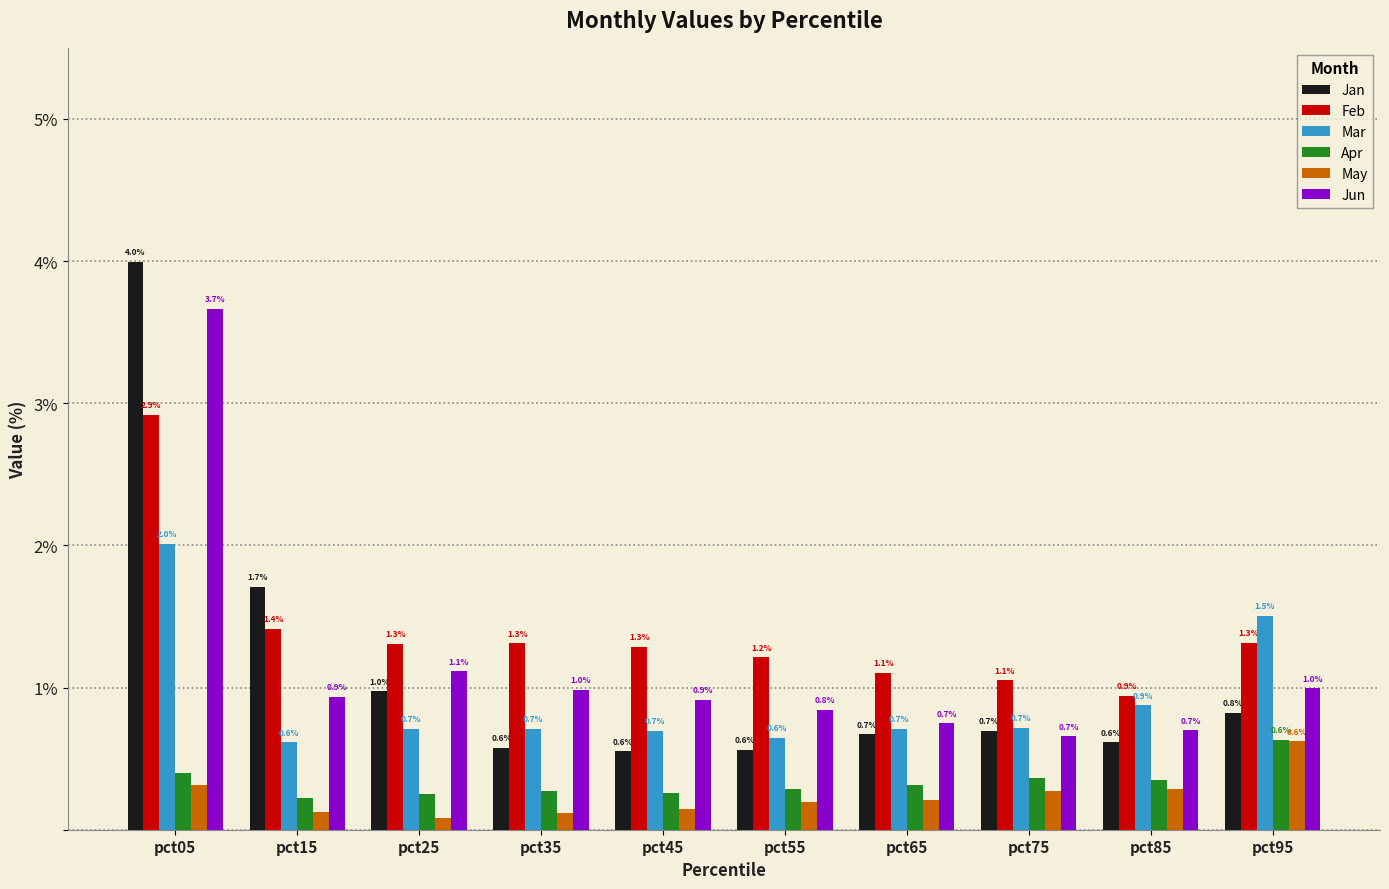

The Jun series shows 0.7 at pct85. True or false?

True